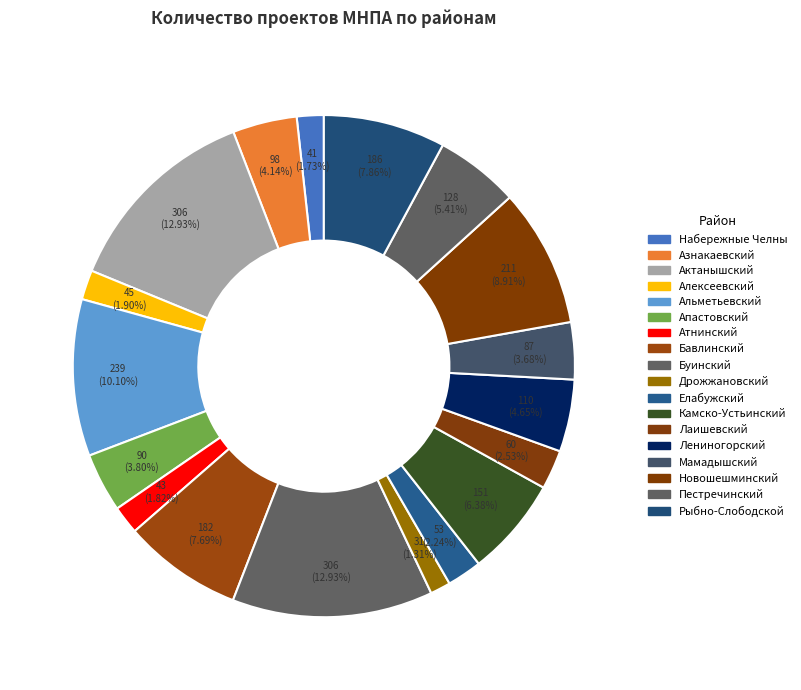

True or false: Буинский accounts for 1% of the total.

False